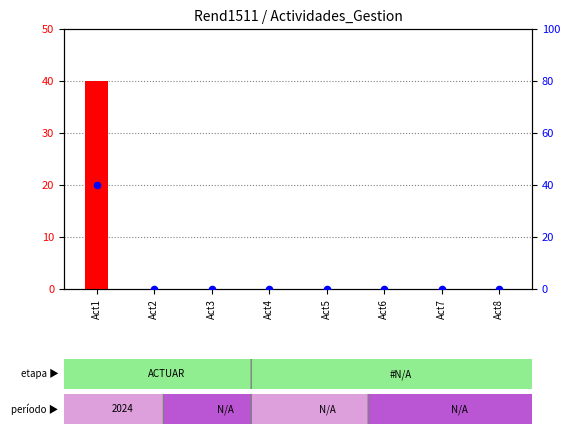

Which series has the largest Y range (max minus min)?

CALIFICACION